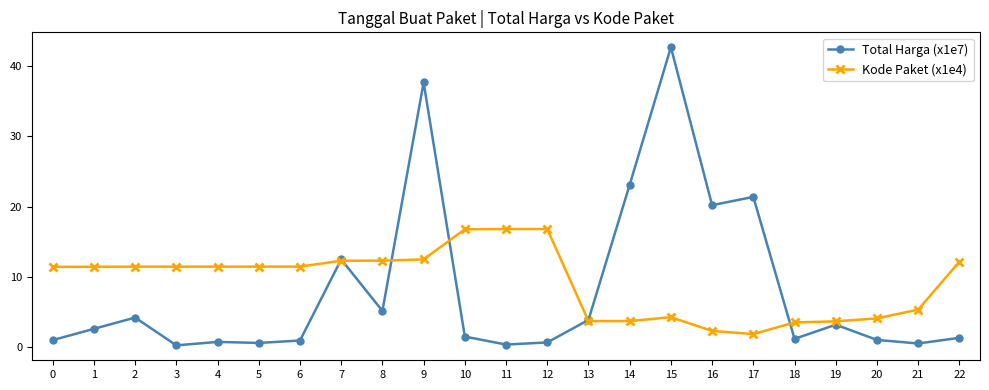

Which label corresponds to the largest value in the chart?

15